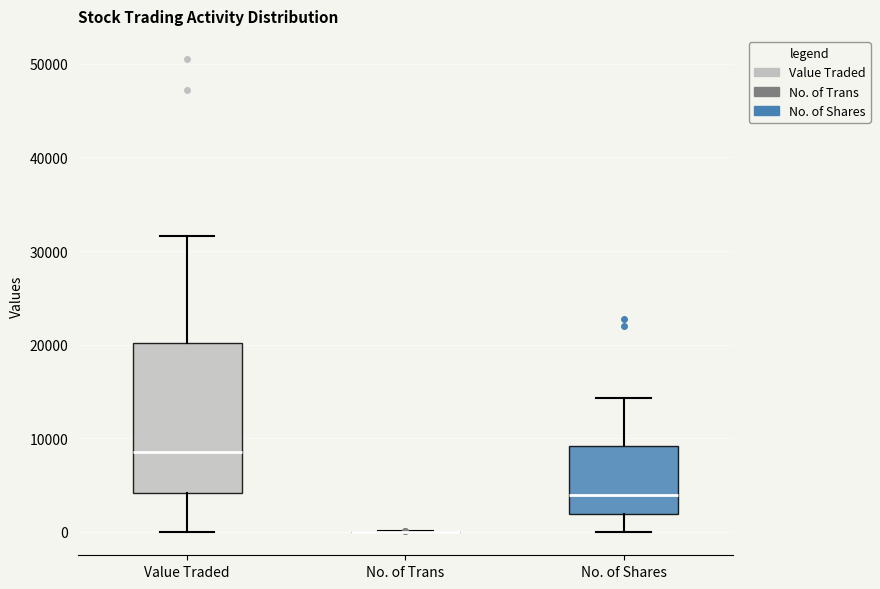

Comparing the boxes themselves (not the whiskers), which one is the tallest?

Value Traded